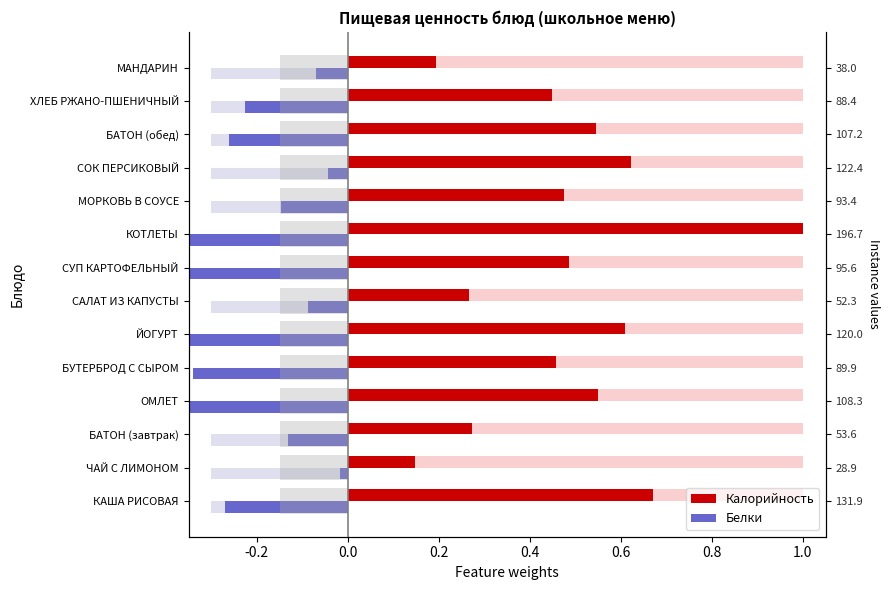

What is the greatest value displayed?

1.0